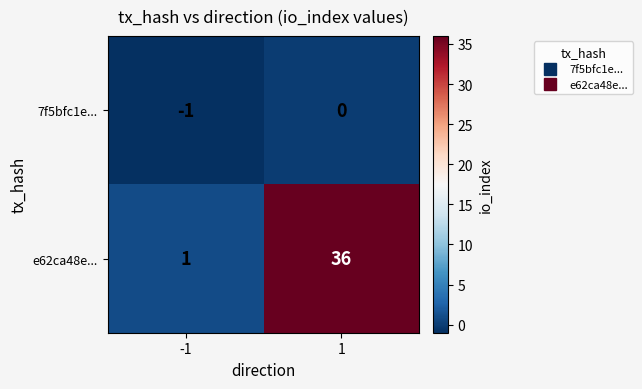

At which category is the sum across all series the highest?

1